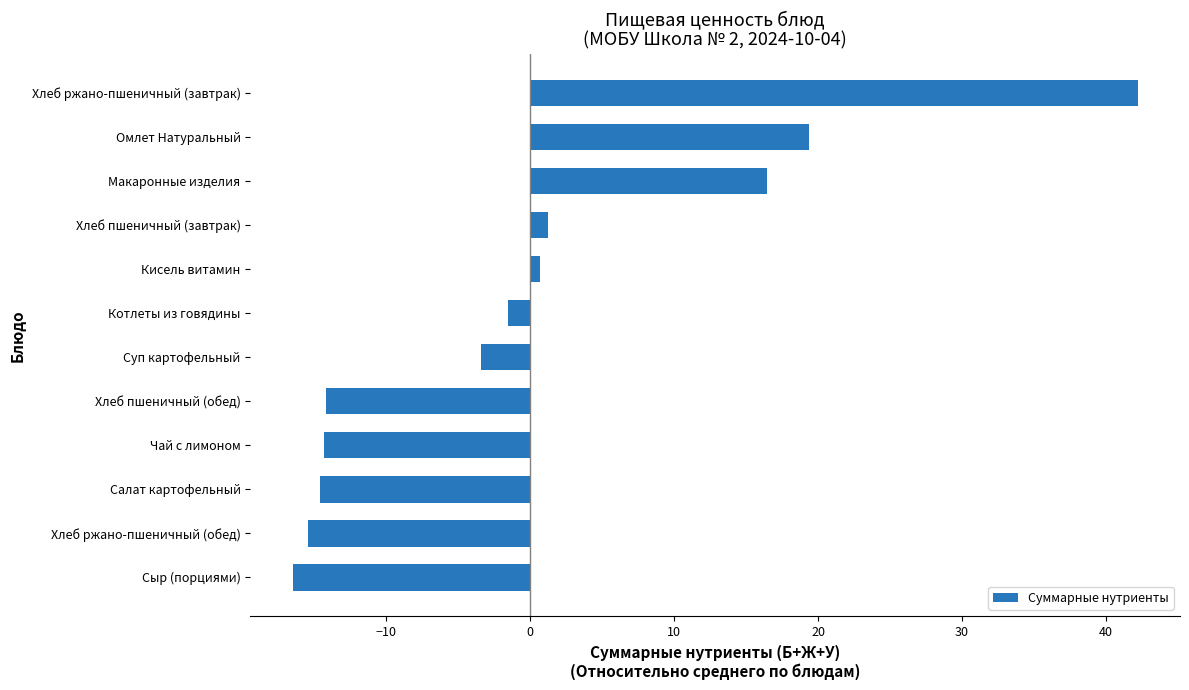

How many distinct data groups are displayed?

1